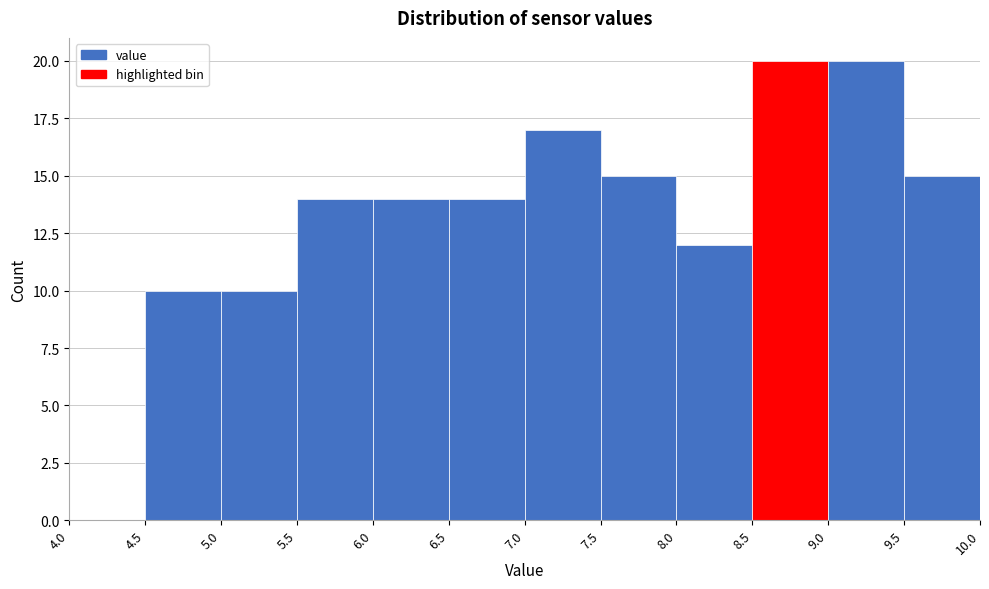

Reading left to right, transcribe this chart: for each bar, give the range it covers on the x-axis and its height. The values are not printed on the chart, so give them approximately, as read against the axis.

4.0 to 4.5: 0
4.5 to 5.0: 10
5.0 to 5.5: 10
5.5 to 6.0: 14
6.0 to 6.5: 14
6.5 to 7.0: 14
7.0 to 7.5: 17
7.5 to 8.0: 15
8.0 to 8.5: 12
8.5 to 9.0: 20
9.0 to 9.5: 20
9.5 to 10.0: 15